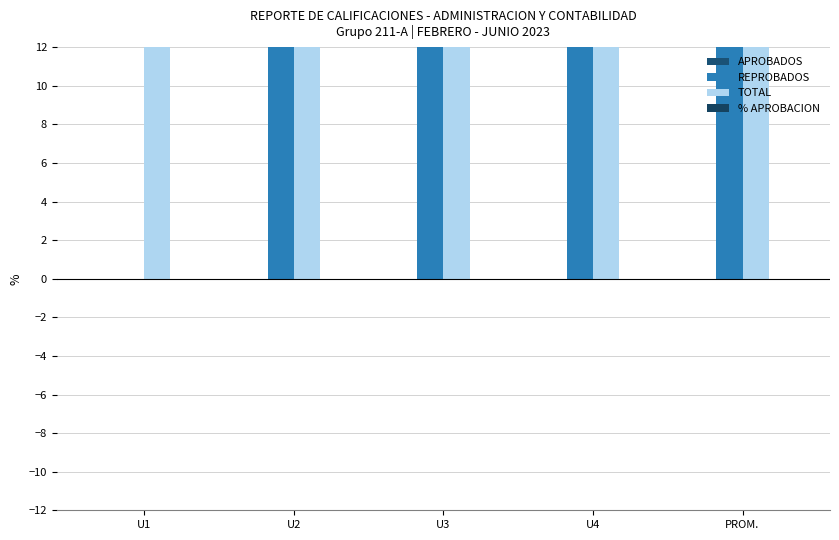

How many bars are there in total?

20